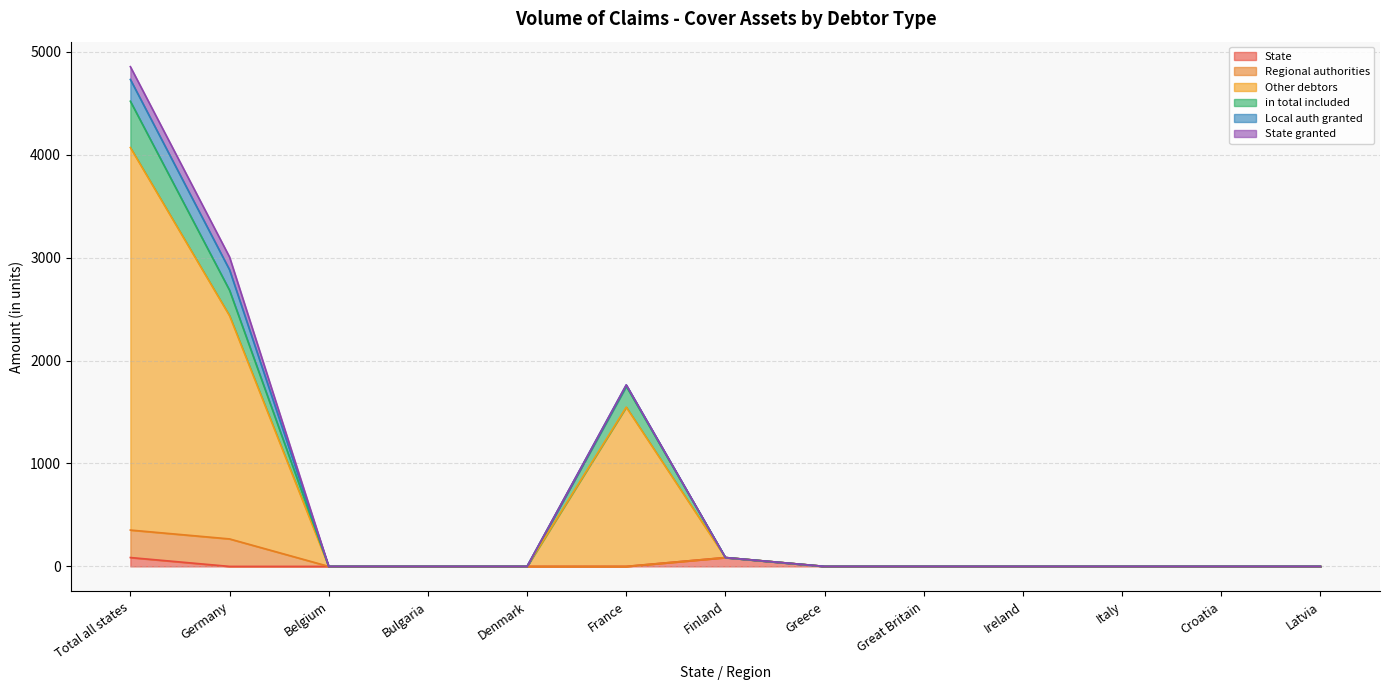

What is the total value across all series at Germany?

3006.0